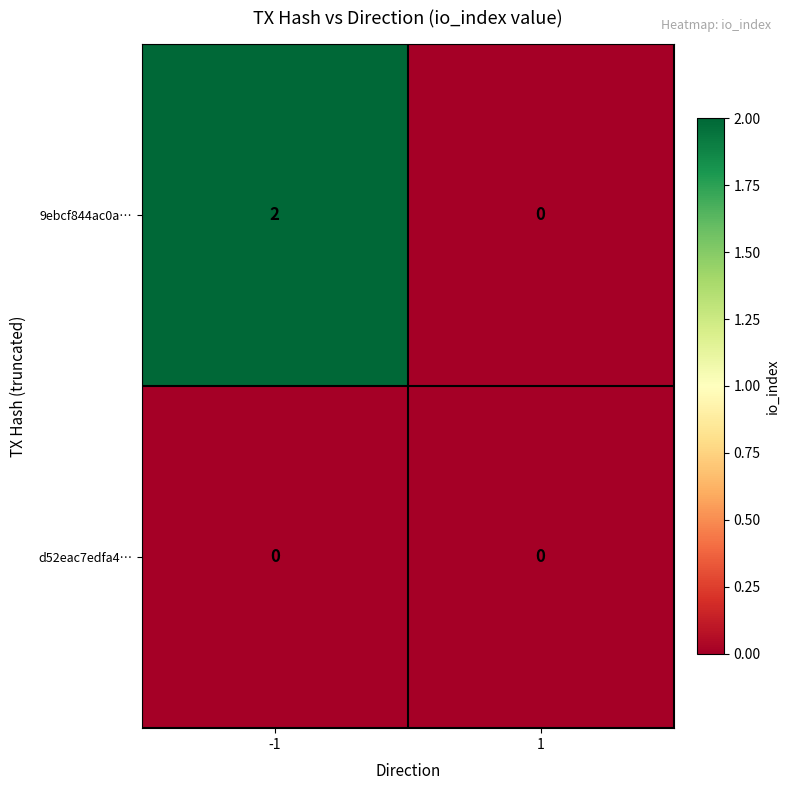

What is the difference between the highest and lowest values at -1?

2